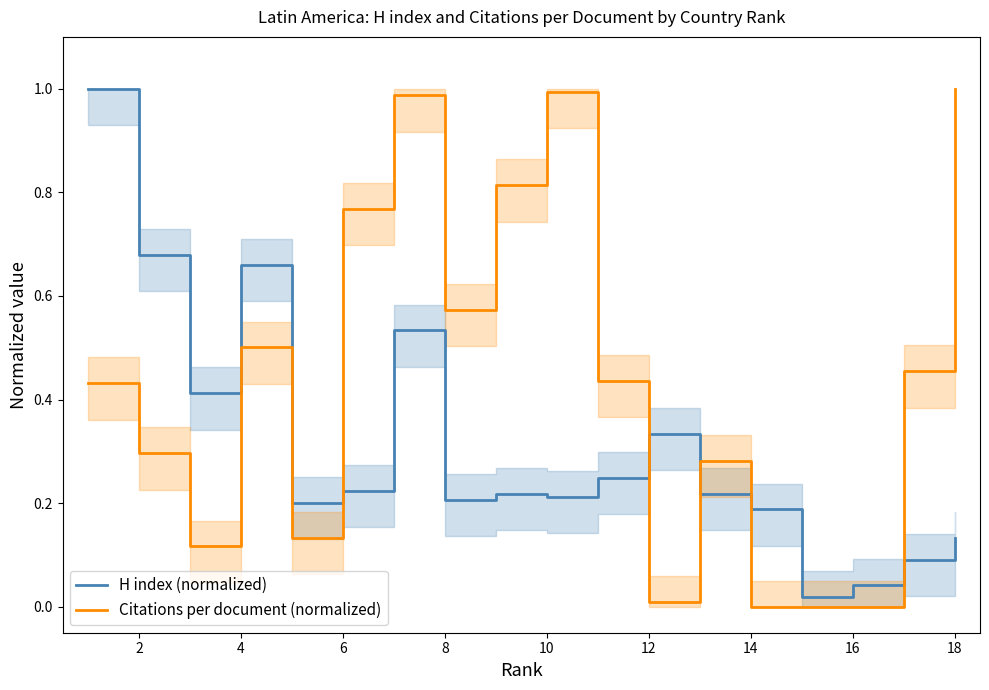

Is the value of H index (normalized) at 8 greater than the value of Citations per document (normalized) at 18?

No